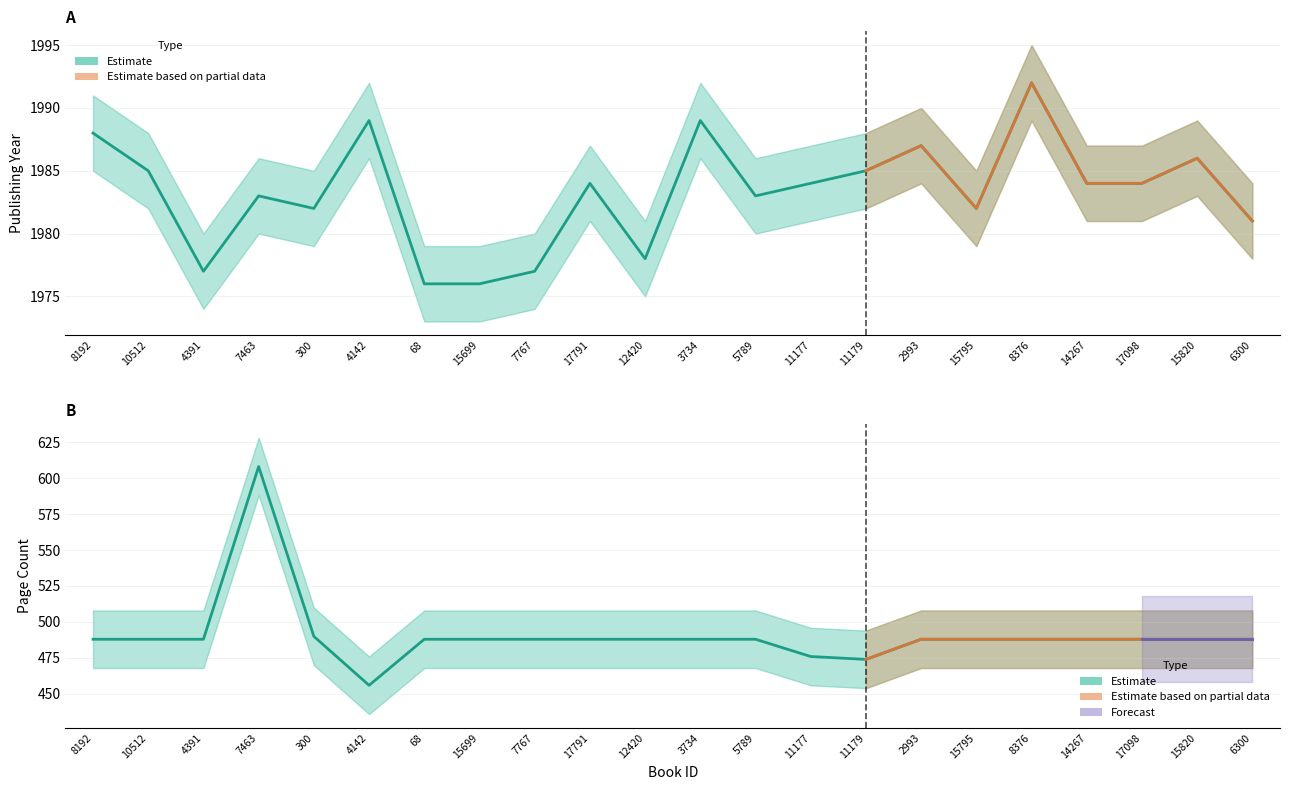

Rank the series at 11177 from highest to lowest value.

publishingYear, pageCount